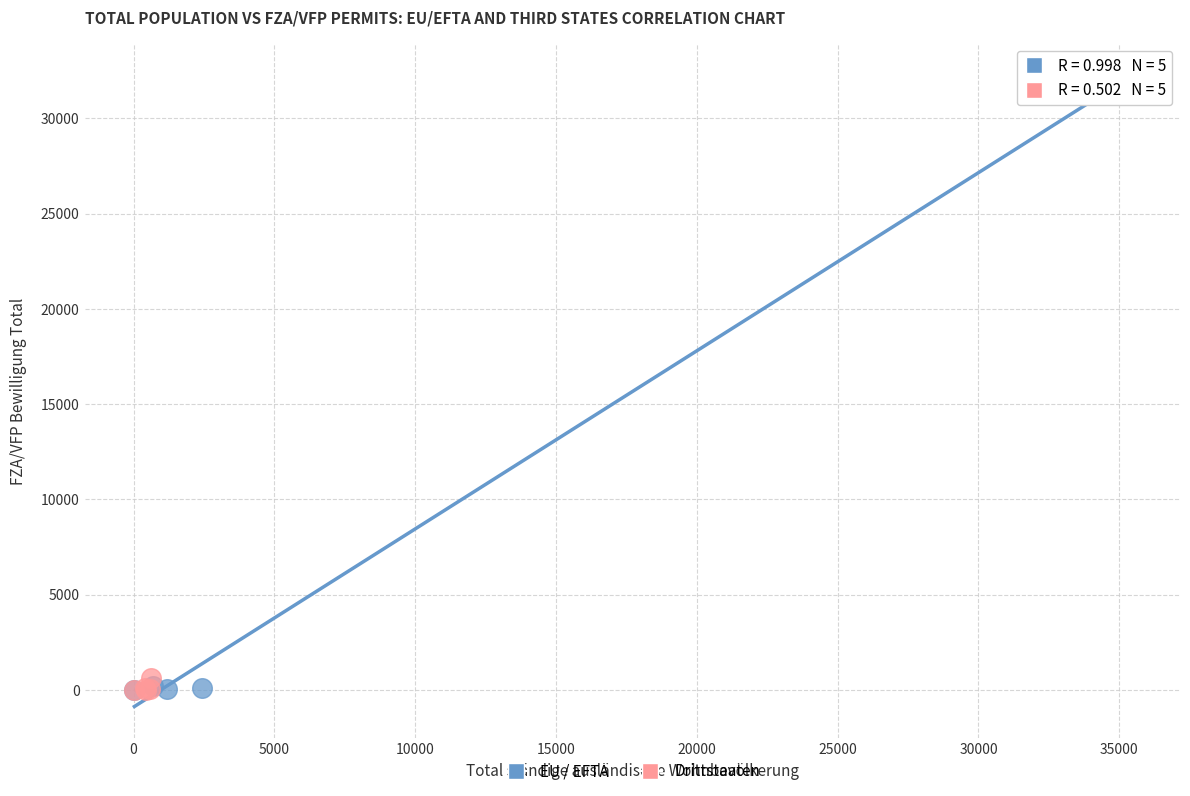

Which series has the largest Y range (max minus min)?

EU / EFTA